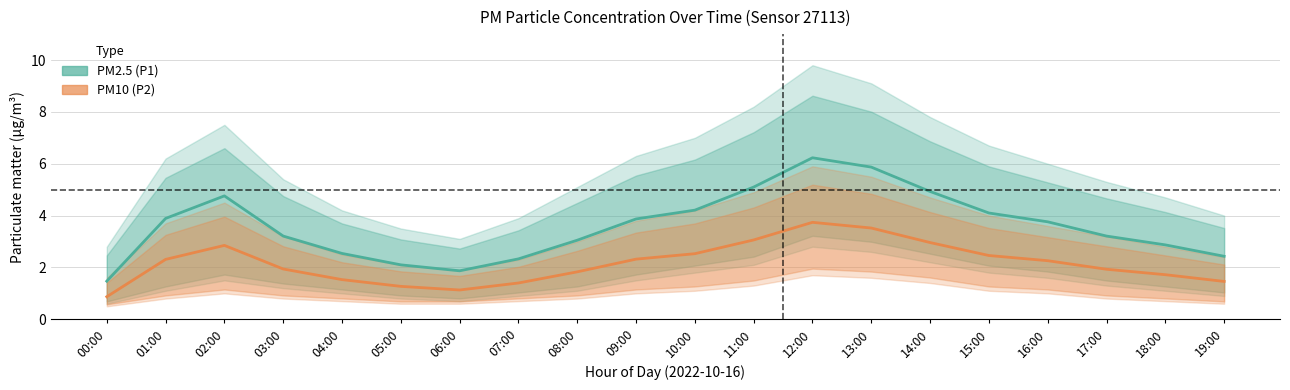

True or false: PM10 (P2) and PM2.5 (P1) intersect in this chart.

False